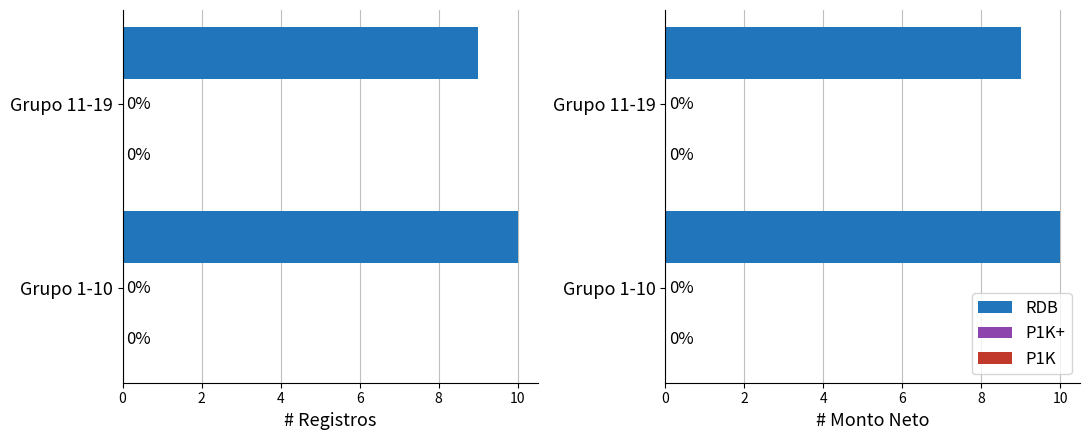

What is the value of the RDB bar at the 1st from the left?

10.0